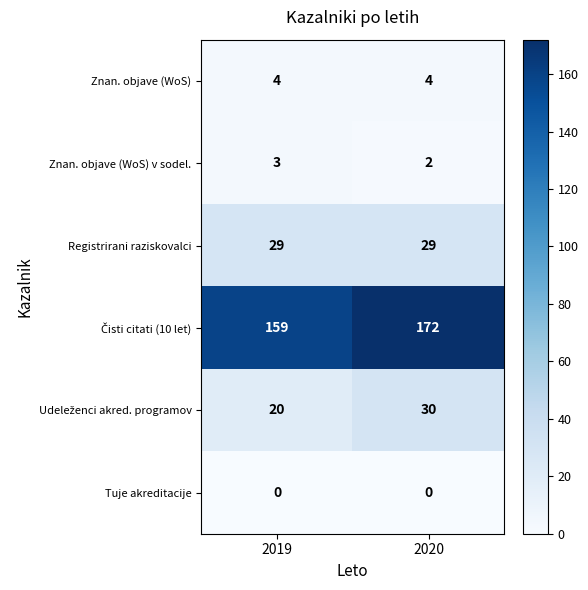

Is it true that Znan. objave (WoS) v sodel. equals 5 at 2019?

False